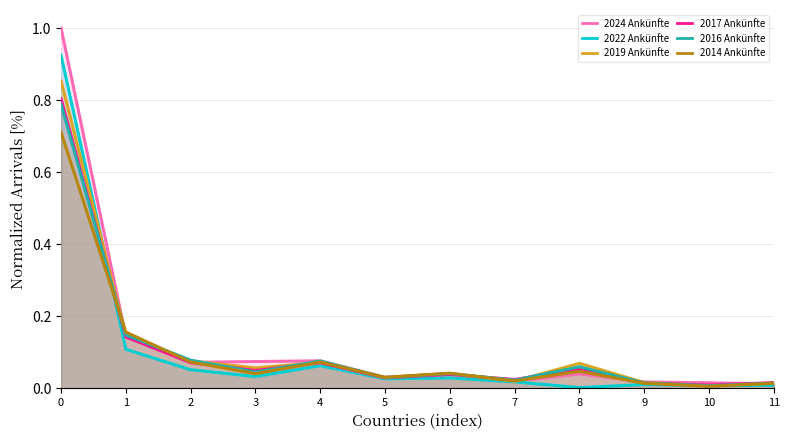

Reading right to left, list all the values displayed in this chart.

2024 Ankünfte: 11=0.0	10=0.0	9=0.0	8=0.0	7=0.0	6=0.0	5=0.0	4=0.1	3=0.1	2=0.1	1=0.1	0=1.0
2022 Ankünfte: 11=0.0	10=0.0	9=0.0	8=0.0	7=0.0	6=0.0	5=0.0	4=0.1	3=0.0	2=0.1	1=0.1	0=0.9
2019 Ankünfte: 11=0.0	10=0.0	9=0.0	8=0.1	7=0.0	6=0.0	5=0.0	4=0.1	3=0.1	2=0.1	1=0.1	0=0.9
2017 Ankünfte: 11=0.0	10=0.0	9=0.0	8=0.1	7=0.0	6=0.0	5=0.0	4=0.1	3=0.0	2=0.1	1=0.1	0=0.8
2016 Ankünfte: 11=0.0	10=0.0	9=0.0	8=0.1	7=0.0	6=0.0	5=0.0	4=0.1	3=0.0	2=0.1	1=0.1	0=0.8
2014 Ankünfte: 11=0.0	10=0.0	9=0.0	8=0.0	7=0.0	6=0.0	5=0.0	4=0.1	3=0.0	2=0.1	1=0.2	0=0.7